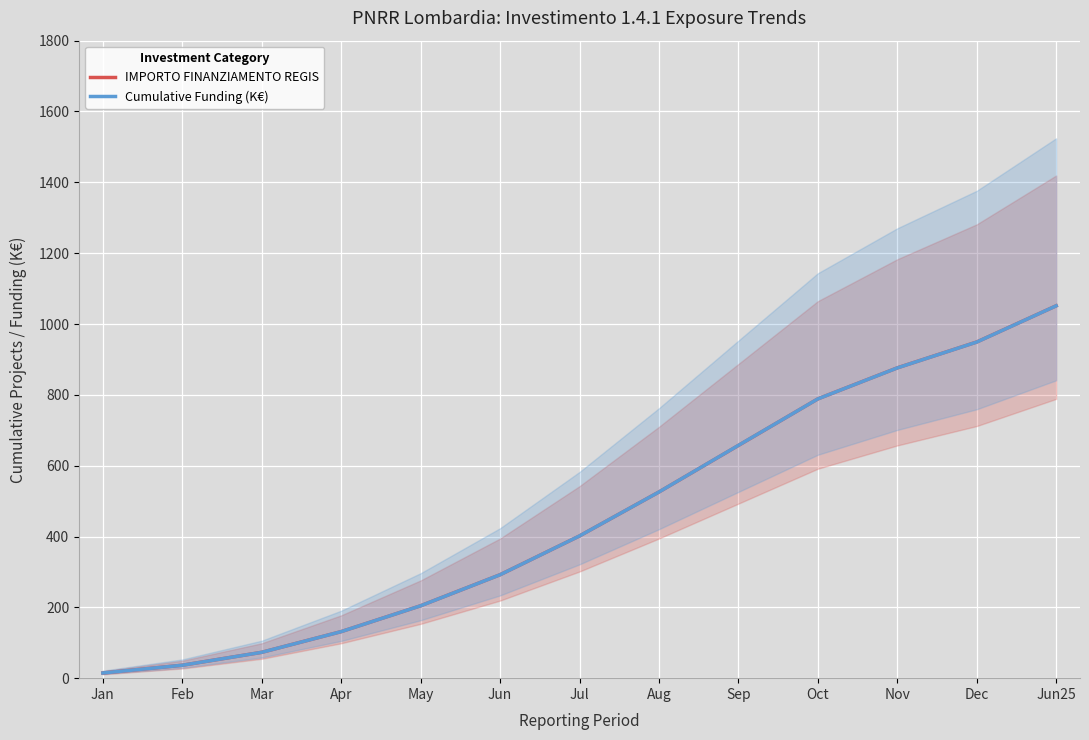

Reading left to right, what are all the values shown in this chart?

IMPORTO FINANZIAMENTO REGIS: Jan=14.6	Feb=36.5	Mar=73.0	Apr=131.4	May=204.4	Jun=292.0	Jul=401.6	Aug=525.7	Sep=657.1	Oct=788.5	Nov=876.1	Dec=949.1	Jun25=1051.3
Cumulative Funding (K€): Jan=14.6	Feb=36.5	Mar=73.0	Apr=131.4	May=204.4	Jun=292.0	Jul=401.6	Aug=525.7	Sep=657.3	Oct=788.5	Nov=876.0	Dec=949.0	Jun25=1051.3